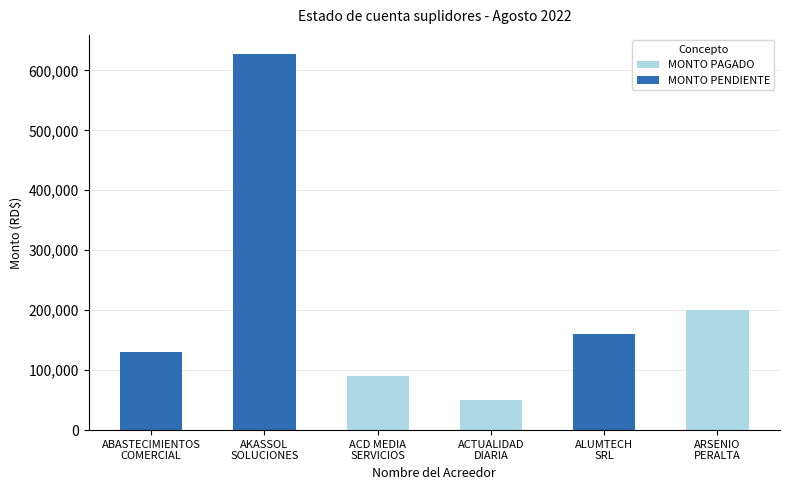

What is the maximum value for MONTO PAGADO?

200000.0